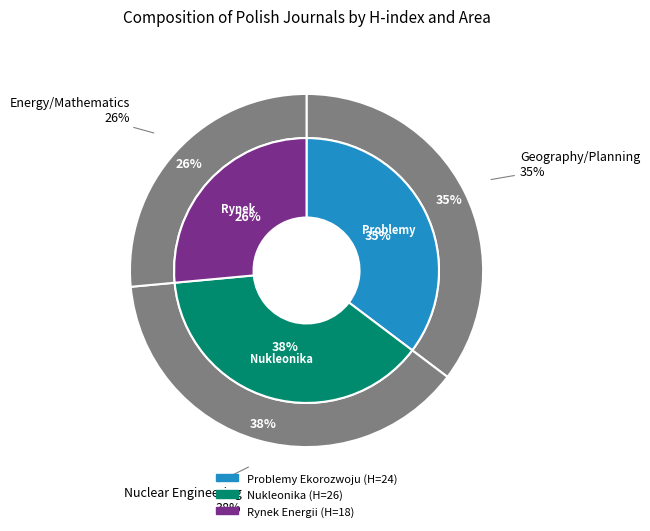

Rank the categories by value from lowest to highest.

Rynek Energii, Problemy Ekorozwoju, Nukleonika